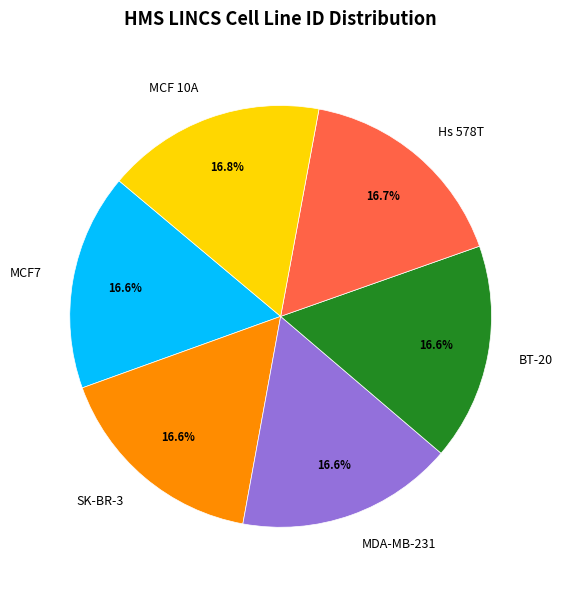

Does MDA-MB-231 account for over 50% of the chart?

No